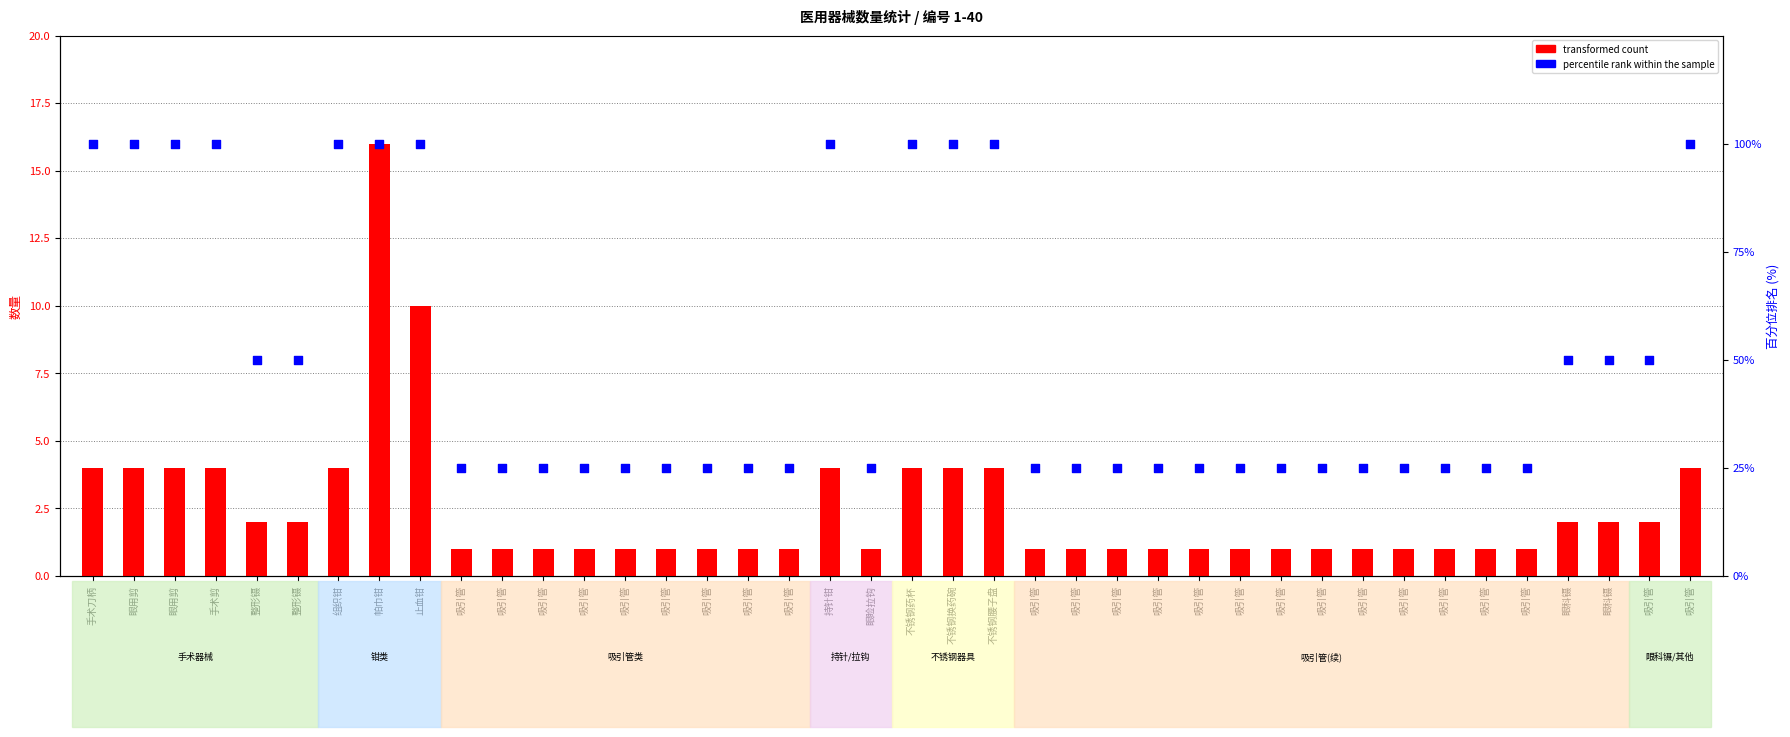

What are all the series names shown in the legend?

transformed count, percentile rank within the sample